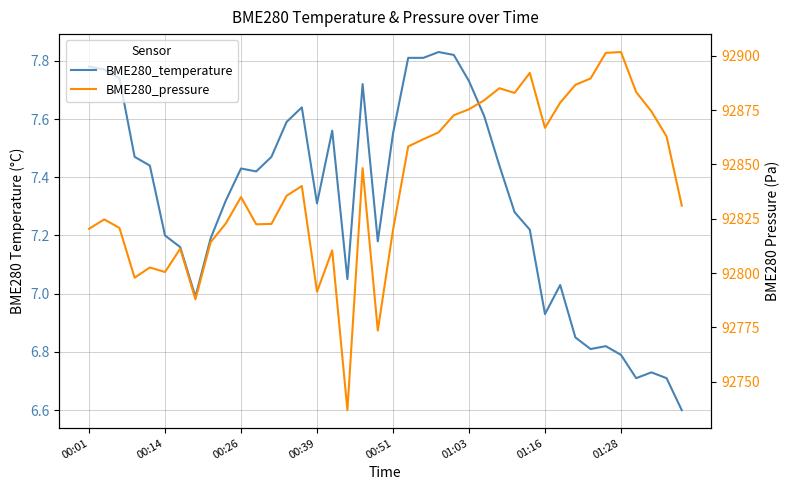

What is the sum of all BME280_temperature values?

292.5